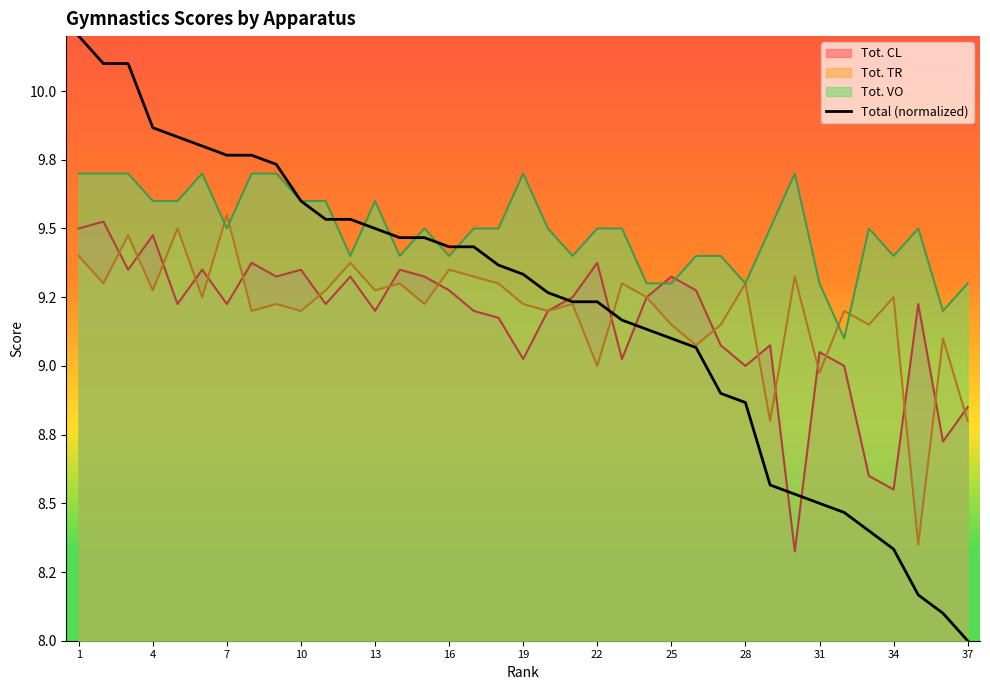

What is the smallest value displayed?

8.0